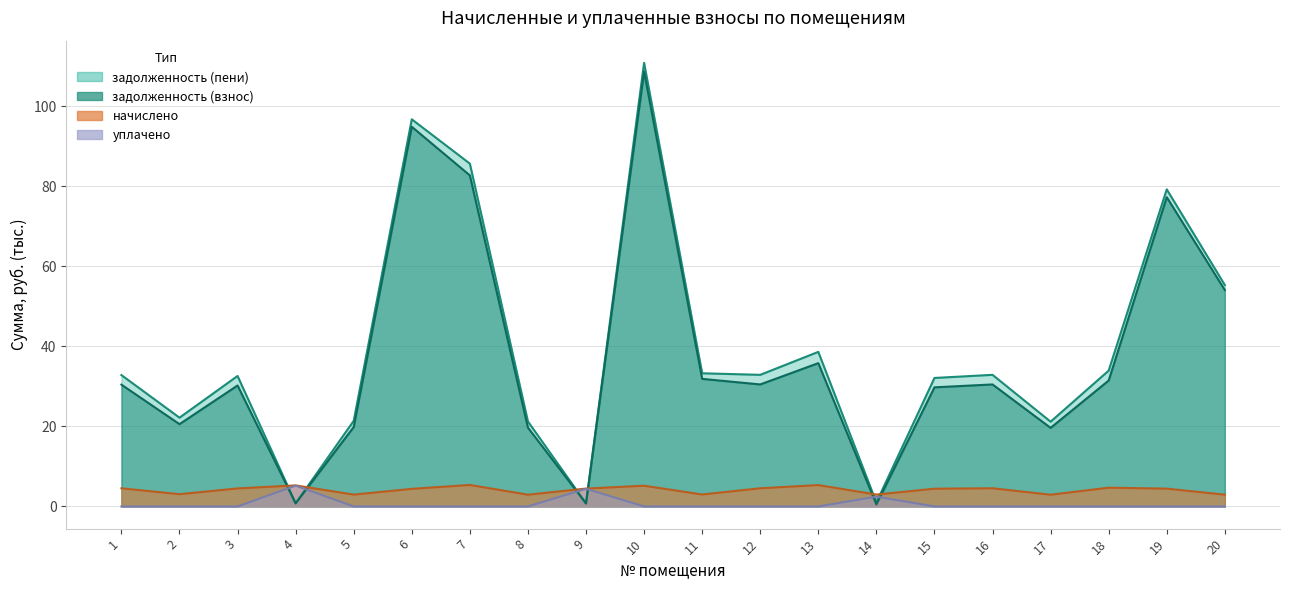

Where is the first local minimum for задолженность (пени)?

2